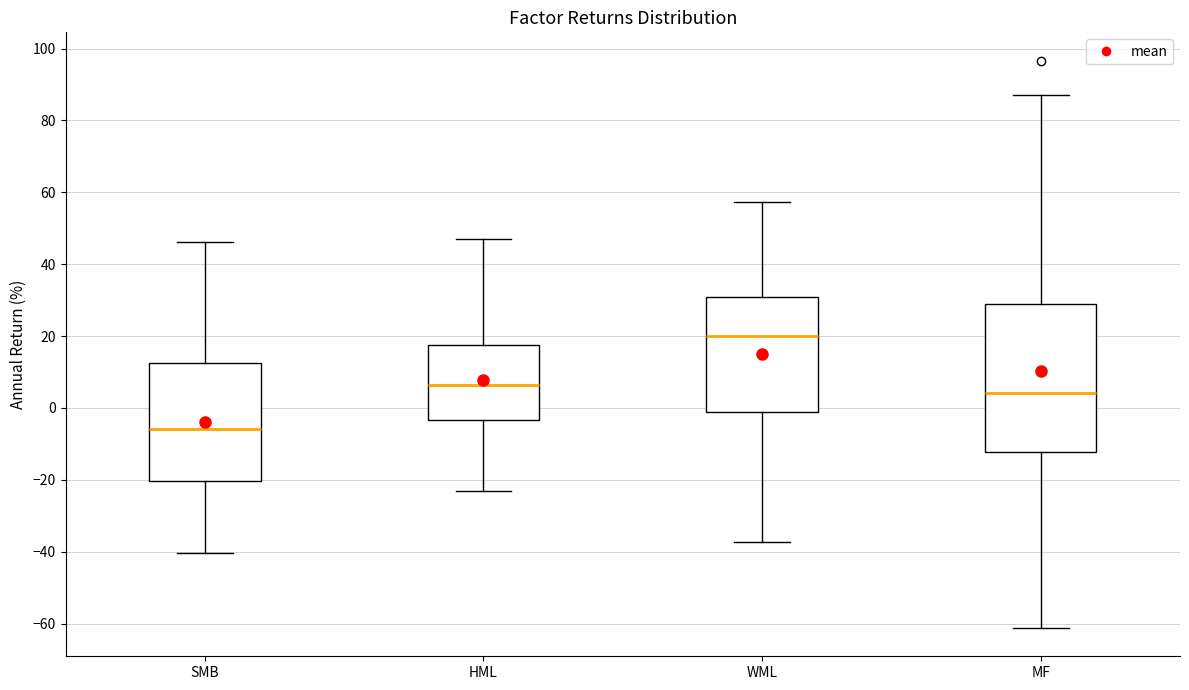

Where is the lower edge of the box for WML on the y-axis? The values are not printed on the chart, so give them approximately, as read against the axis.

-2